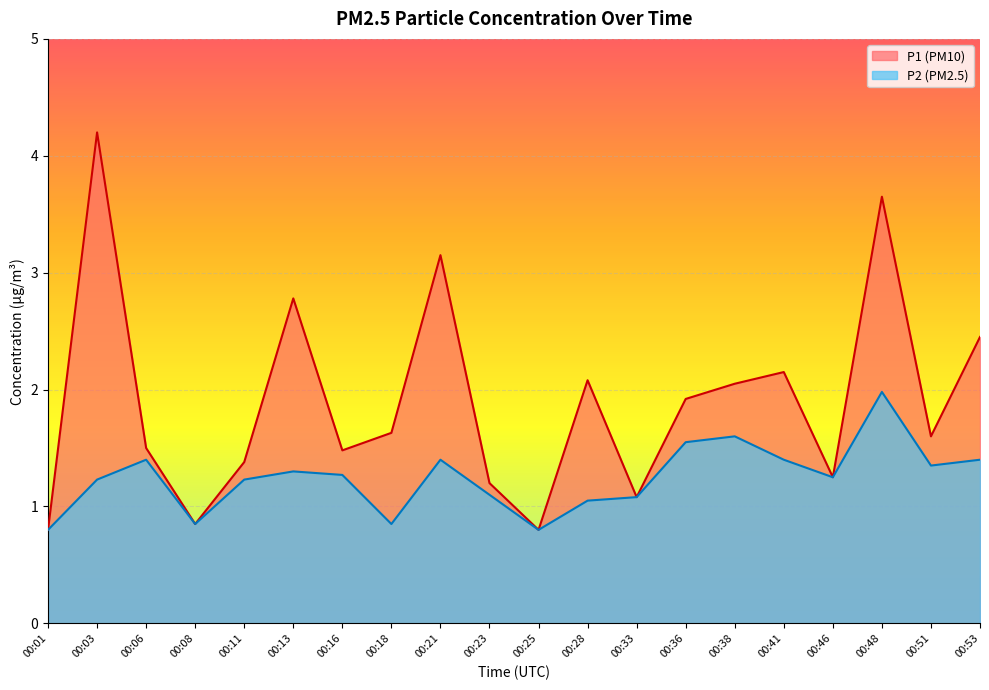

True or false: P2 has more than 2 points higher than both neighbors.

True